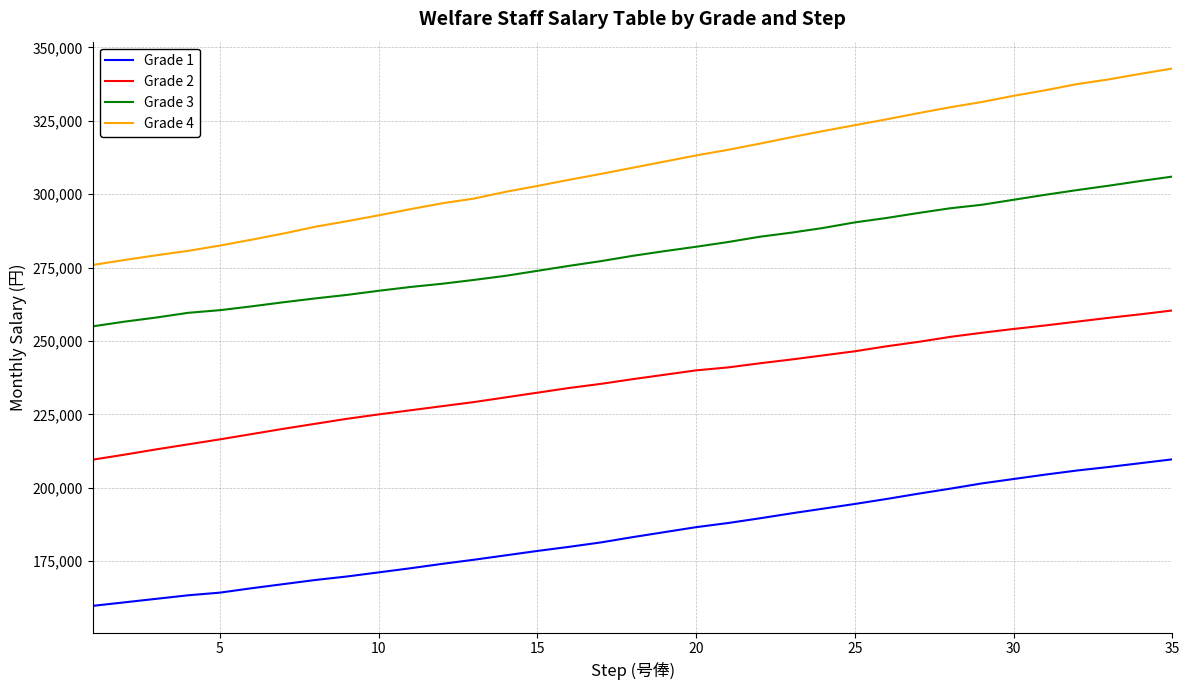

How many distinct data groups are displayed?

4